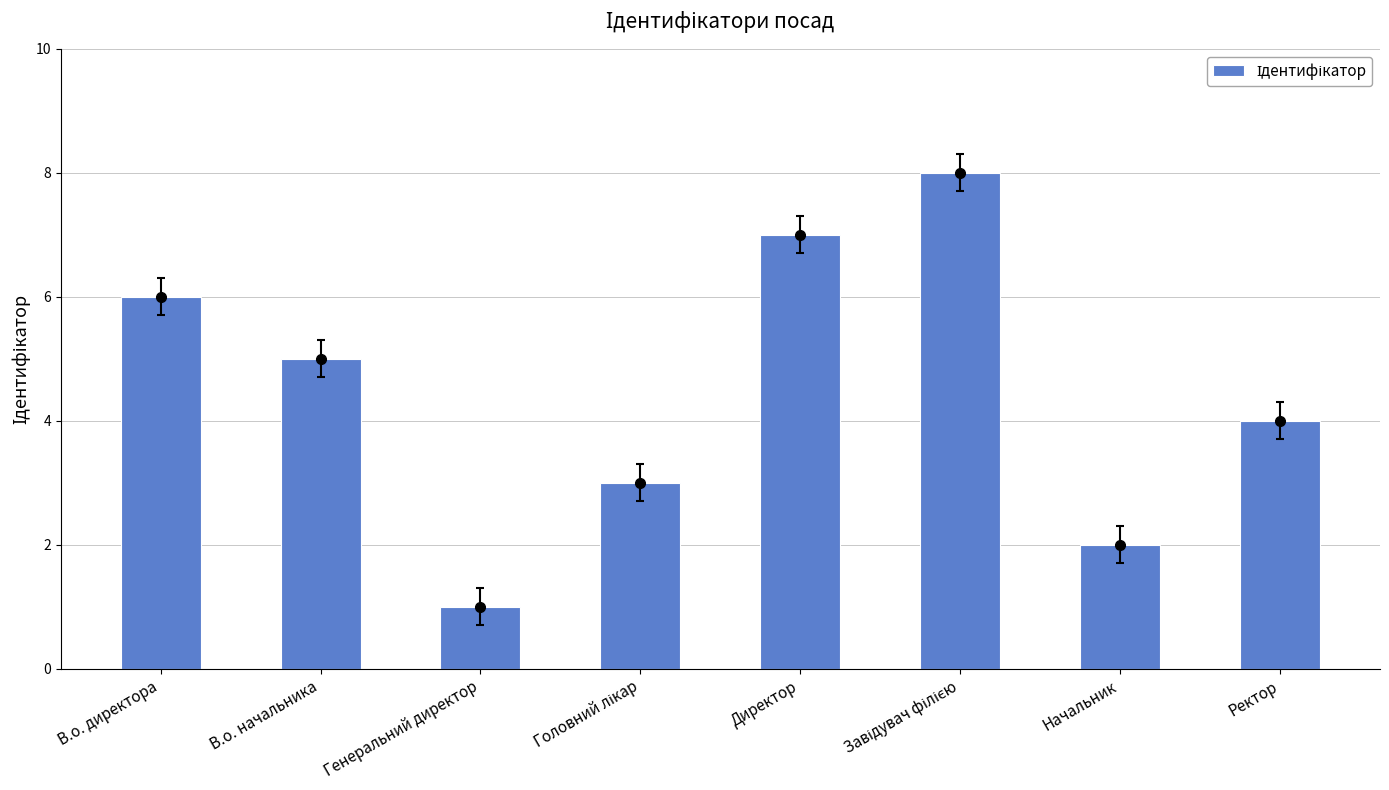

Reading left to right, extract all data points from this chart.

В.о. директора=6	В.о. начальника=5	Генеральний директор=1	Головний лікар=3	Директор=7	Завідувач філією=8	Начальник=2	Ректор=4